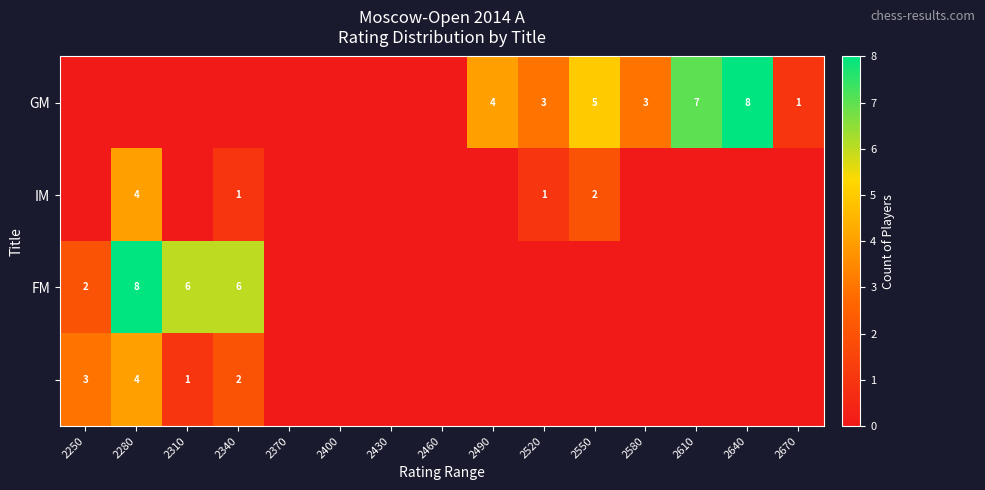

True or false: GM has a value of 3 at 2520.

True